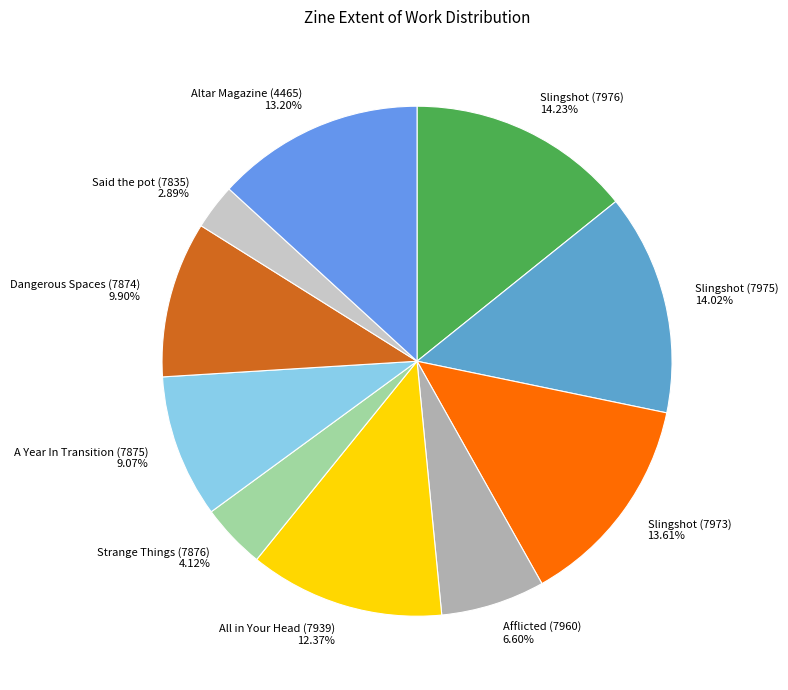

To the nearest percent, what percentage of the pie is Altar Magazine (4465)?

13%